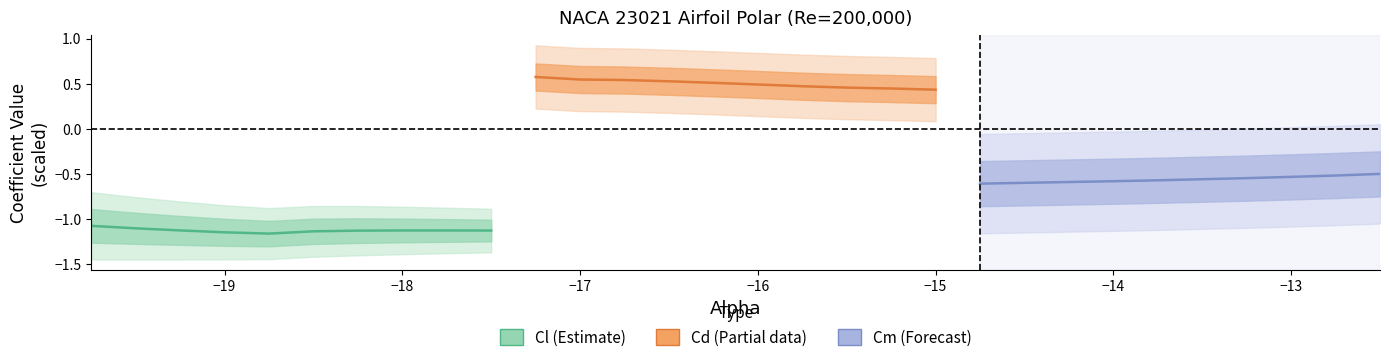

Does the chart display data point markers on the line(s)?

No